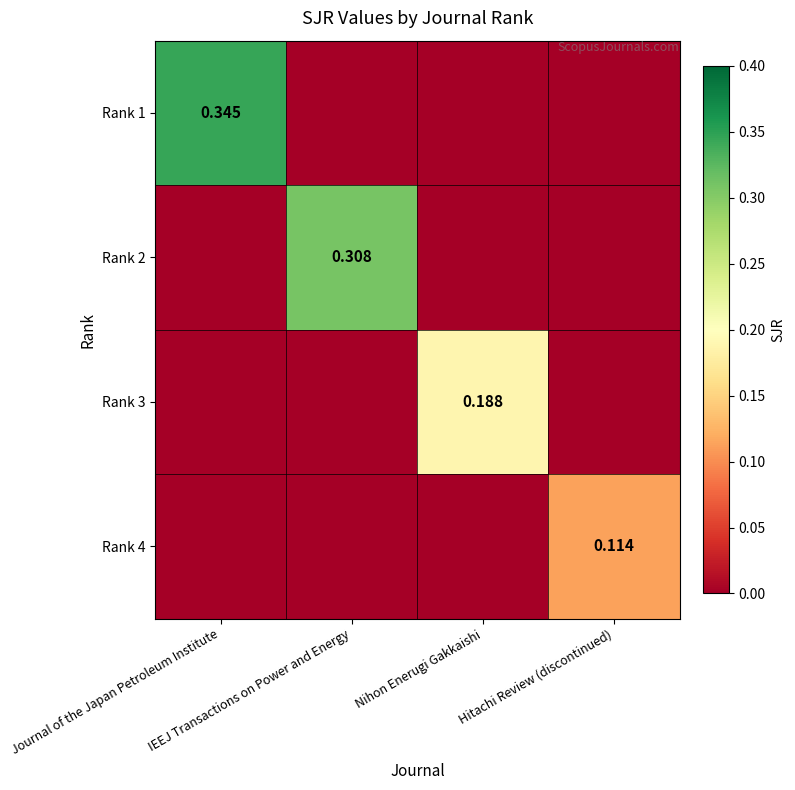

What is the difference between the highest and lowest values at Hitachi Review (discontinued)?

0.1